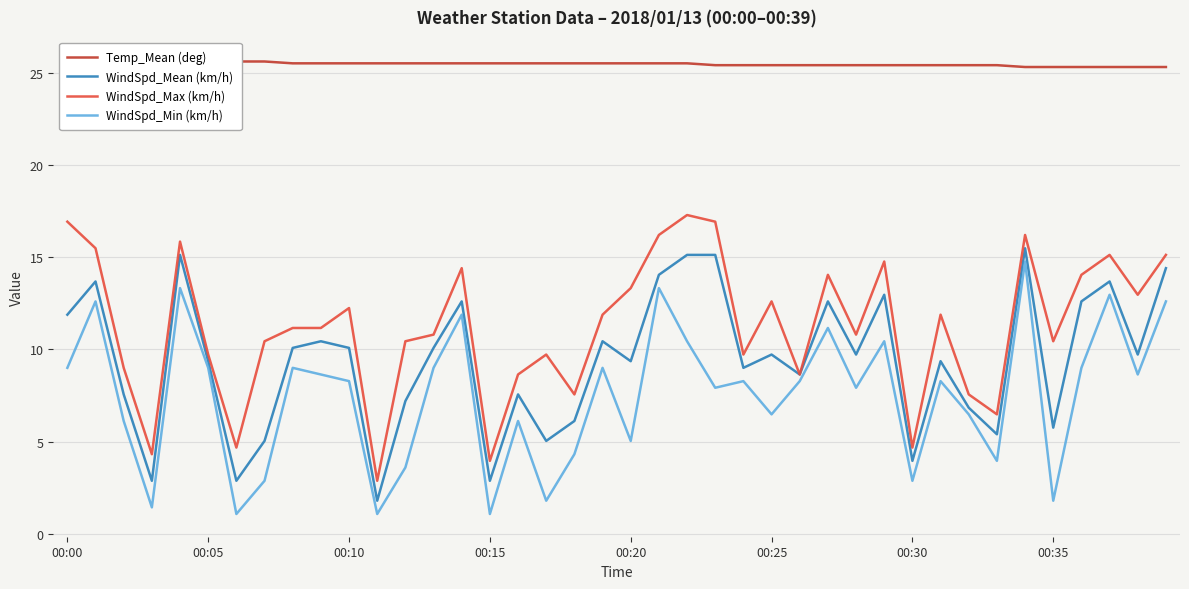

True or false: WindSpd_Max (km/h) has a value of 8.4 at 00:10.

False